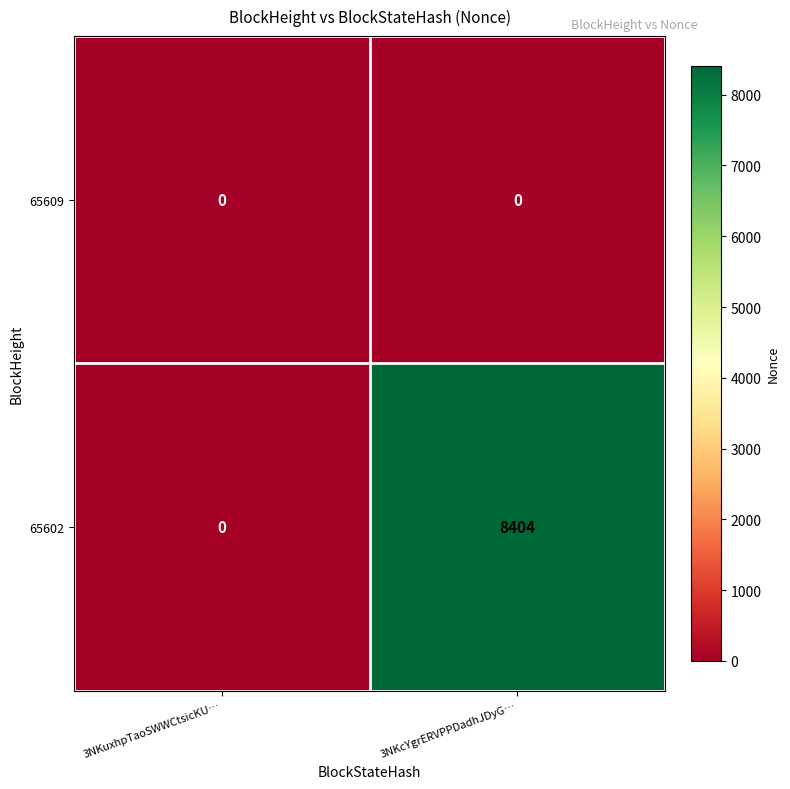

Reading left to right, transcribe all the data shown in this chart.

65609: 0	0
65602: 0	8404